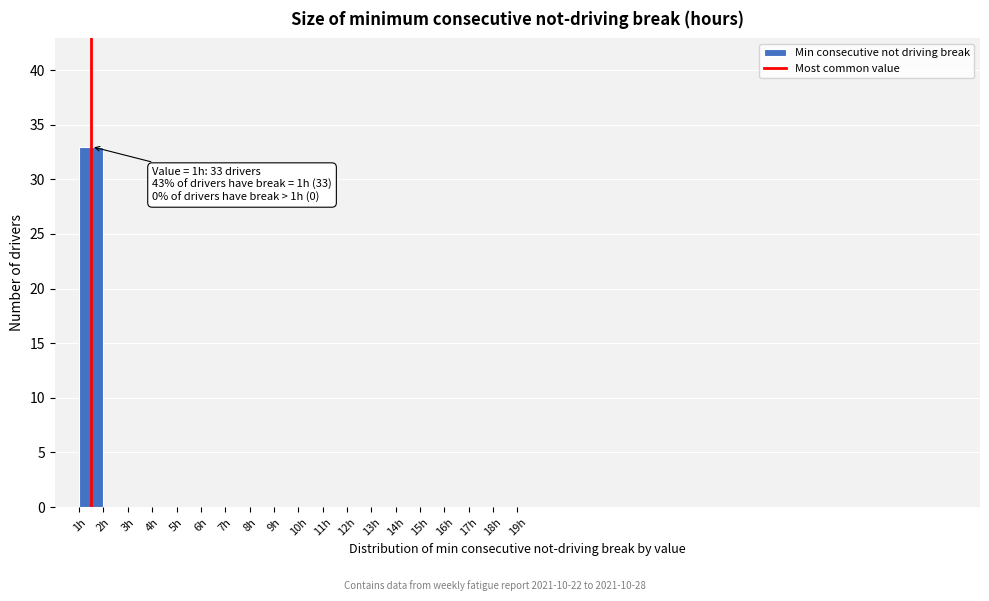

Which range on the x-axis has the tallest bar?

1 to 2